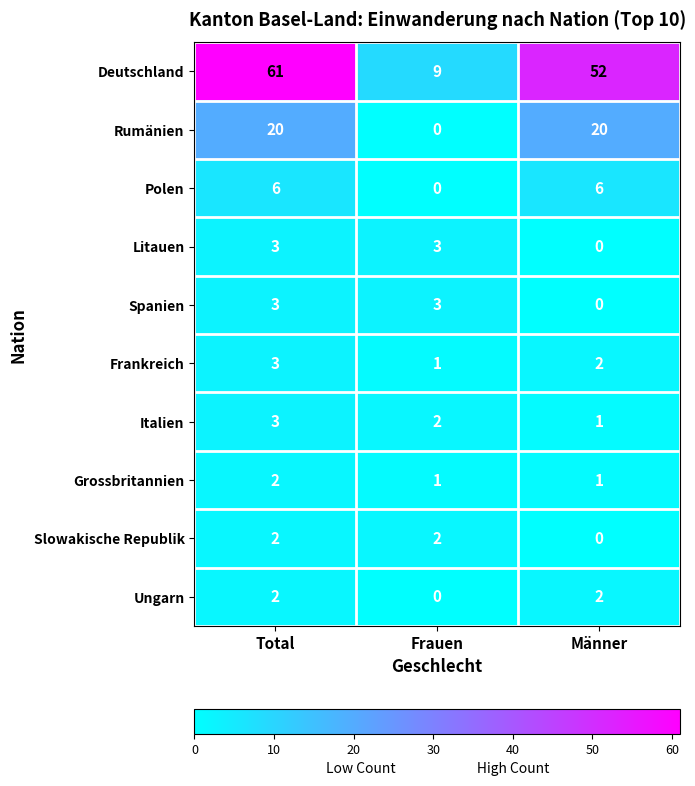

How many Polen values are between 0 and 6?

3